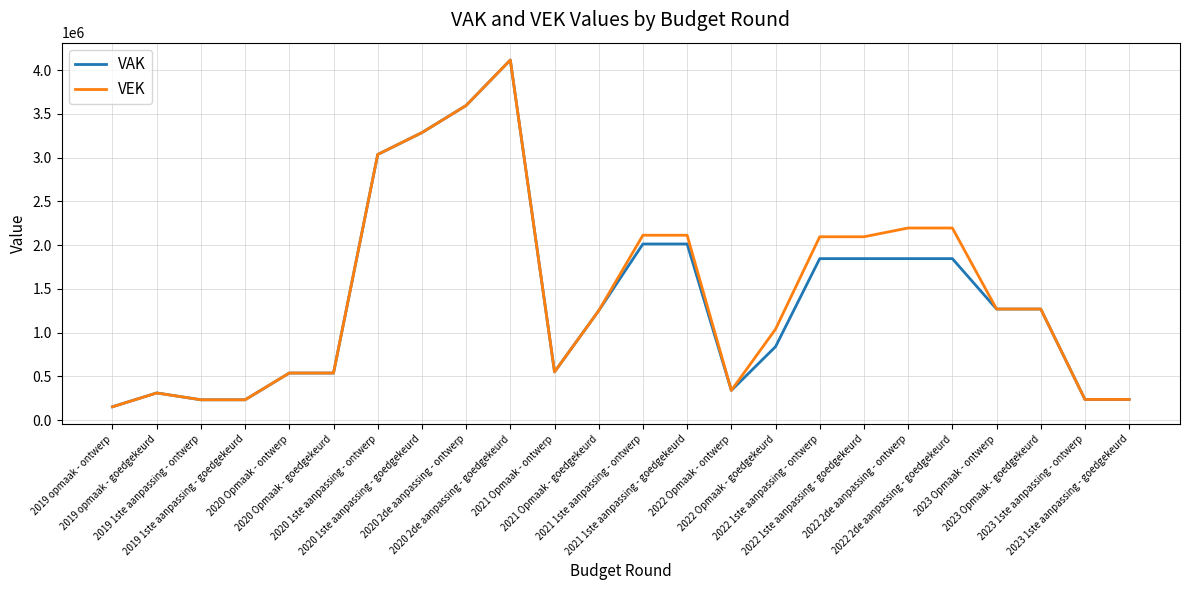

Which series has the largest range (max minus min)?

VEK